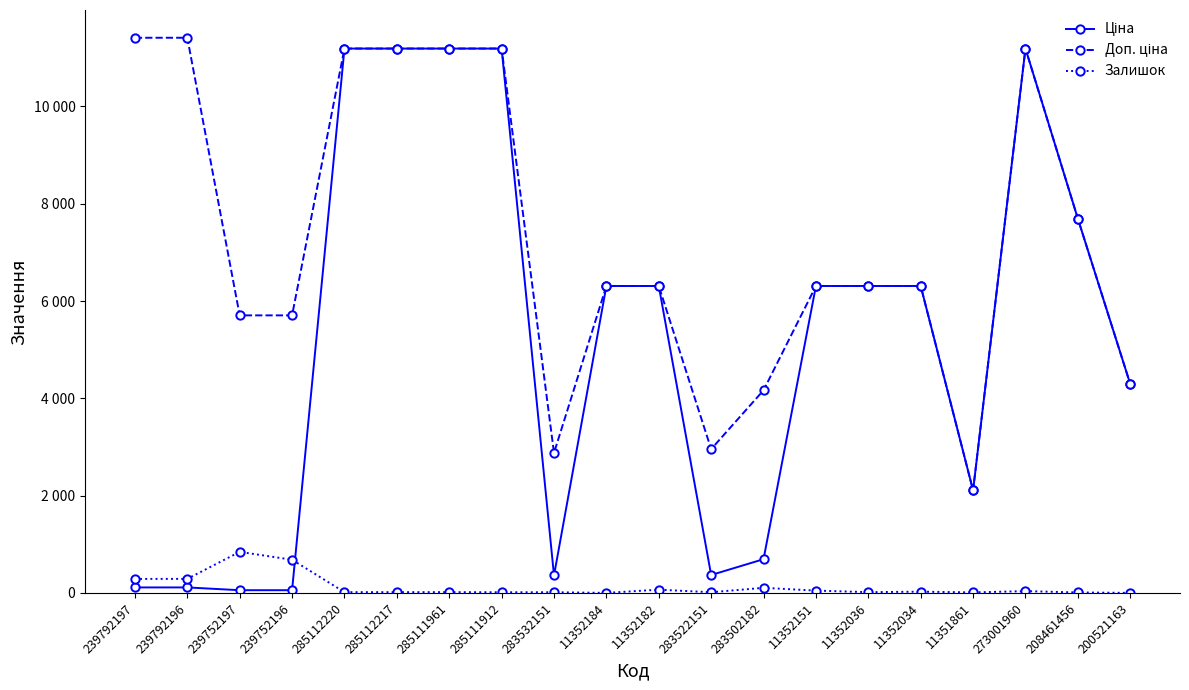

How many data points in Ціна are less than 6308?

9